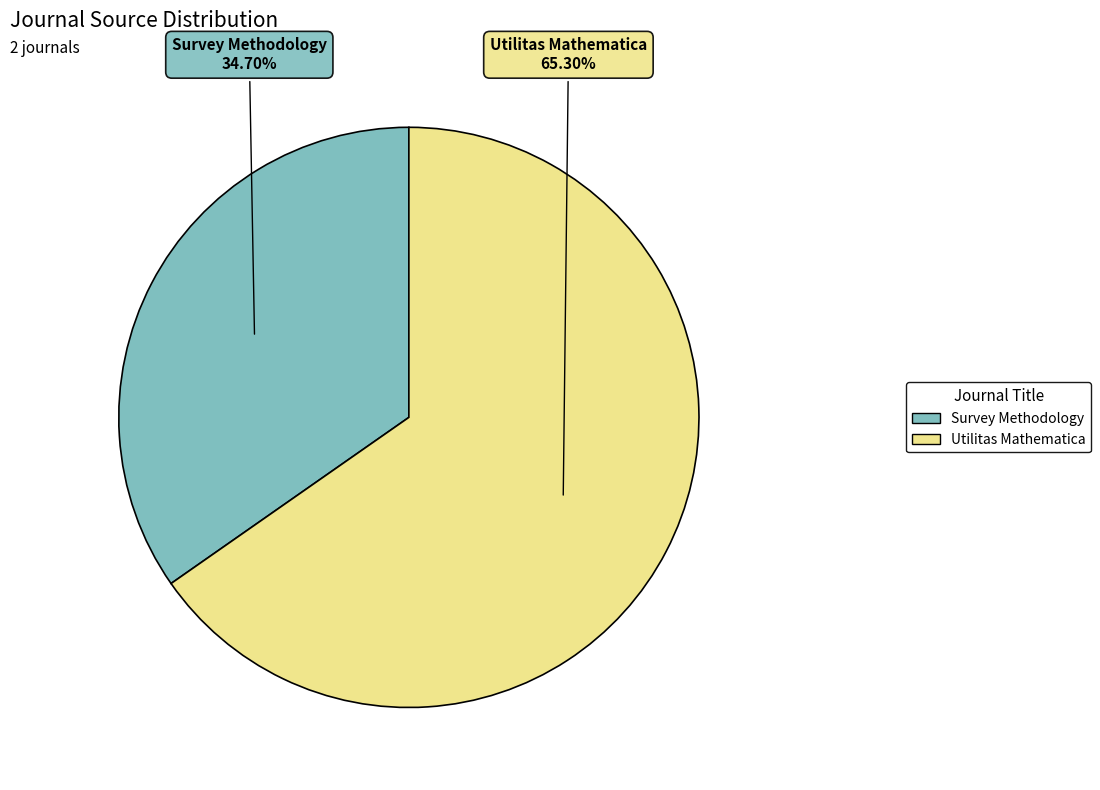

Rank the categories by value from lowest to highest.

Survey Methodology, Utilitas Mathematica